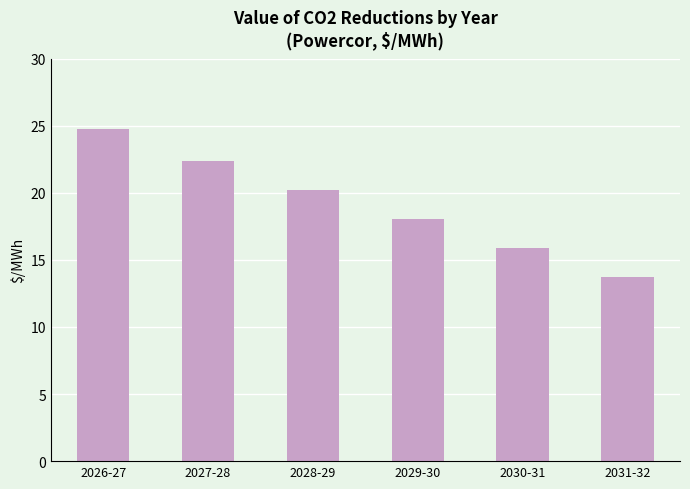

Reading left to right, what are all the values shown in this chart?

24.7	22.3	20.2	18.1	15.9	13.7